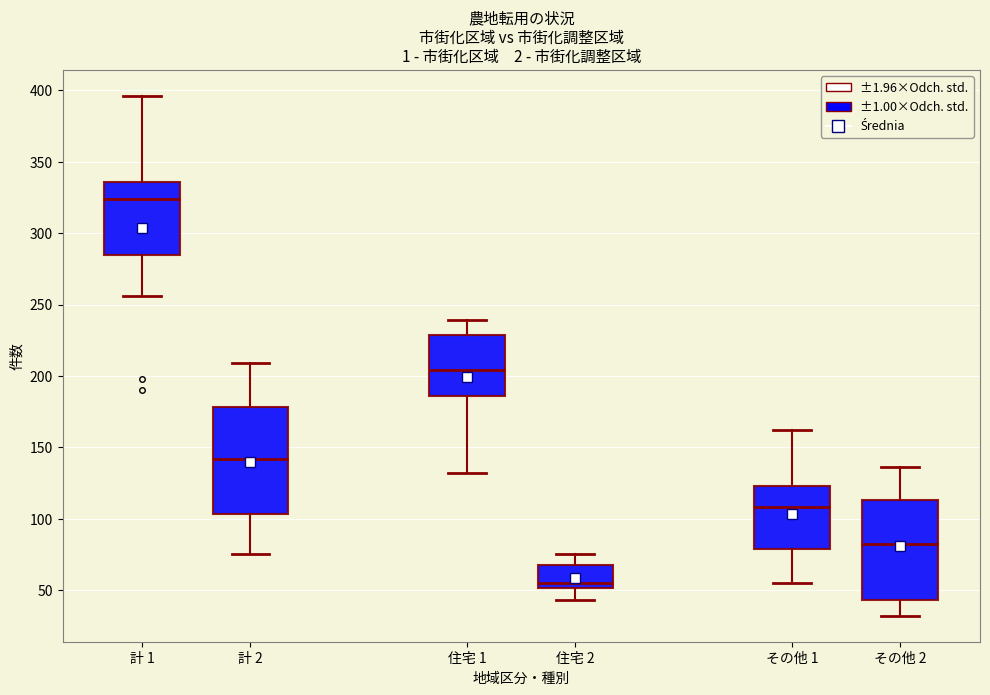

Reading left to right, transcribe this box plot: for each box, give where its median line is, the range the box spans, and where its two whiskers end, as read against the y-axis. The values are not printed on the chart, so give them approximately, as read against the axis.

計 1: median 325, box 285 to 335, whiskers 255 to 395
計 2: median 140, box 105 to 180, whiskers 75 to 210
住宅 1: median 205, box 185 to 230, whiskers 130 to 240
住宅 2: median 55, box 50 to 70, whiskers 45 to 75
その他 1: median 110, box 80 to 125, whiskers 55 to 160
その他 2: median 80, box 45 to 115, whiskers 30 to 135